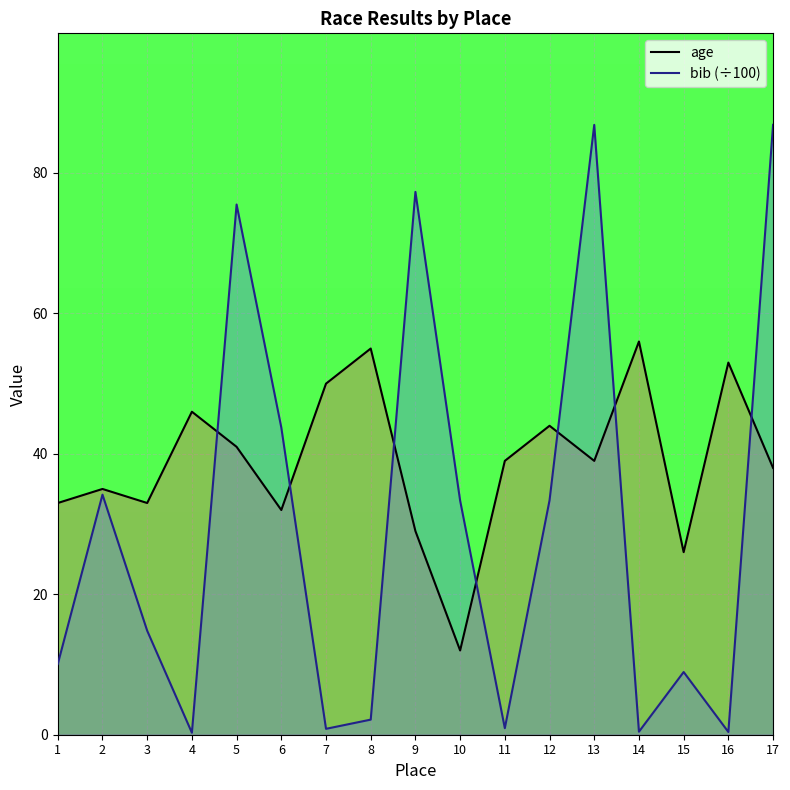

Rank the categories by bib (÷100) value from lowest to highest.

4, 16, 14, 7, 11, 8, 15, 1, 3, 10, 12, 2, 6, 5, 9, 13, 17